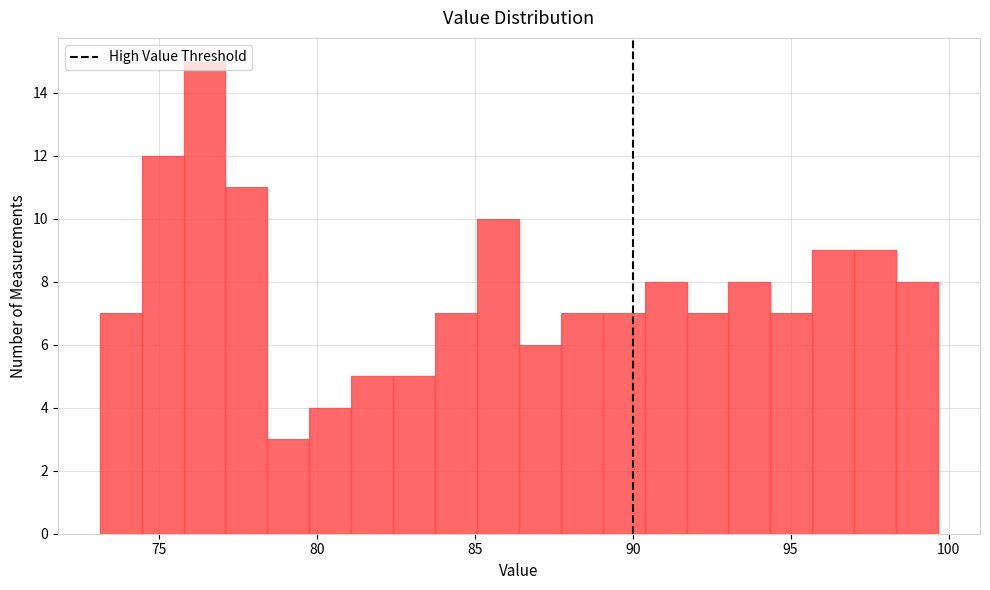

Read against the x-axis, roughly where is the centre of the tallest bar?

76.5